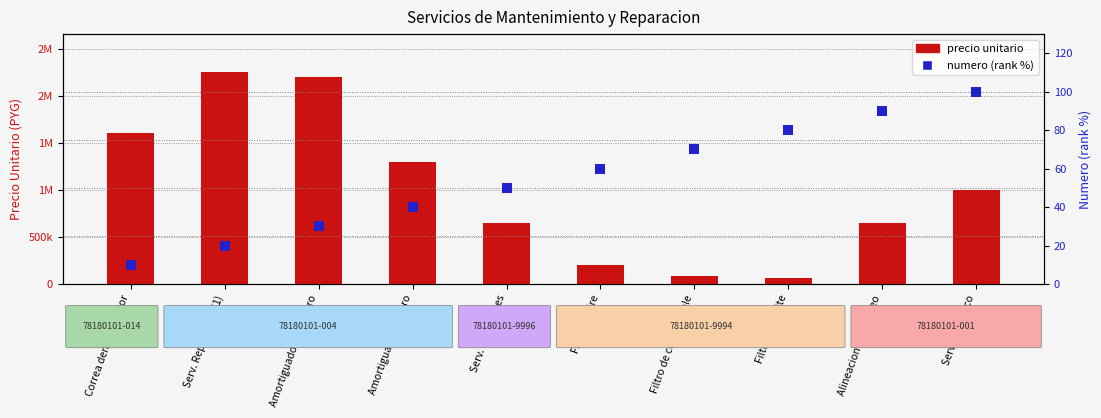

What are all the series names shown in the legend?

precio unitario, numero (rank %)